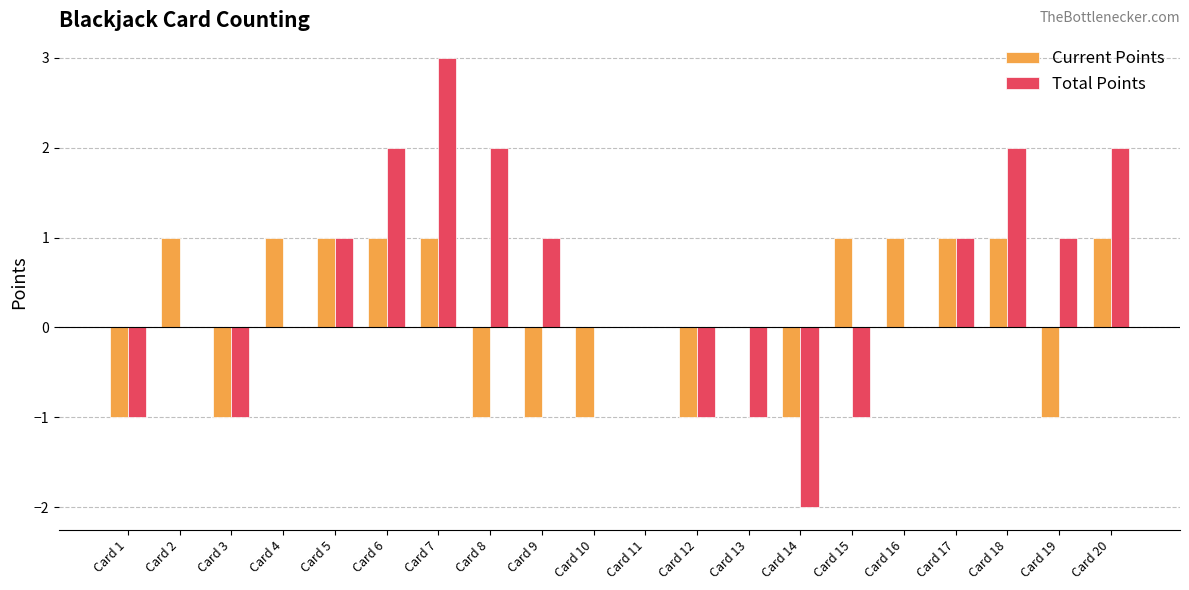

How many categories are shown in the chart?

20